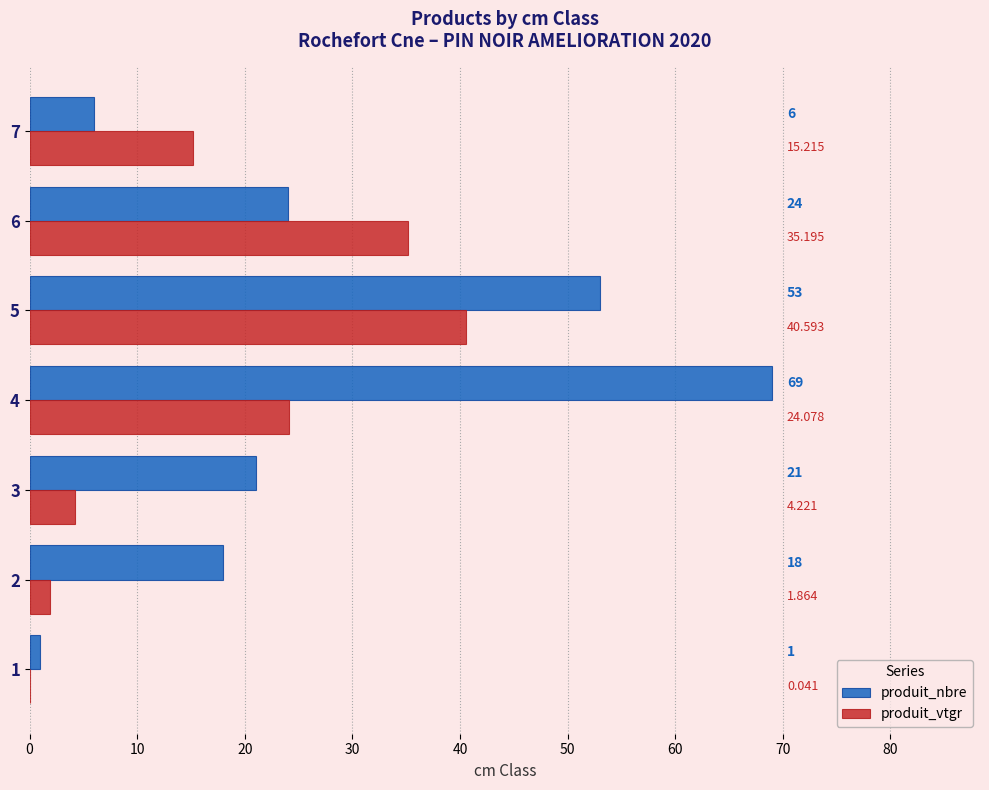

Is the value of produit_nbre at 2 greater than the value of produit_vtgr at 7?

Yes